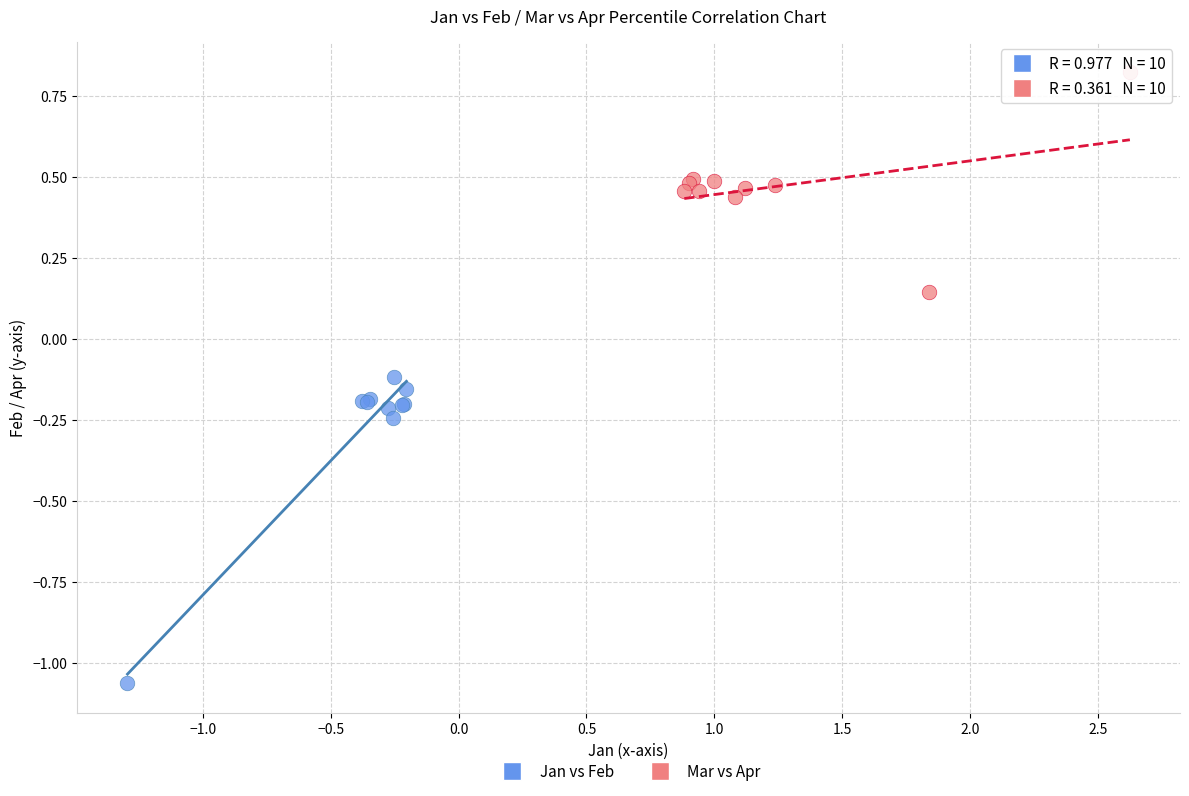

Which series has the largest Y range (max minus min)?

Jan vs Feb